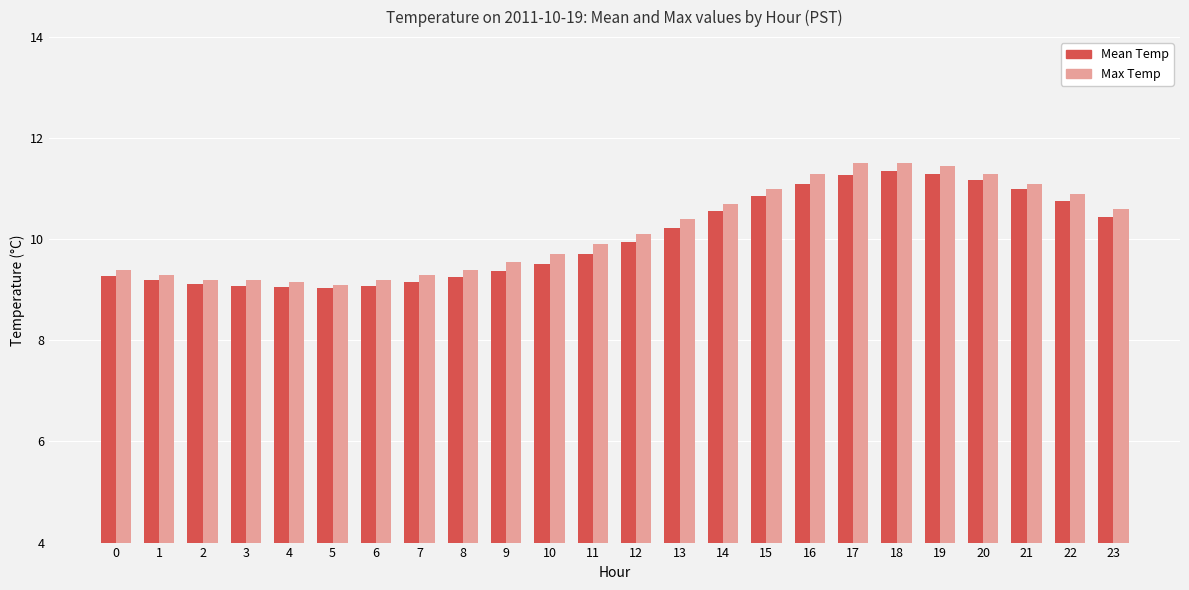

What is the difference between the highest and lowest values at 3?

0.1